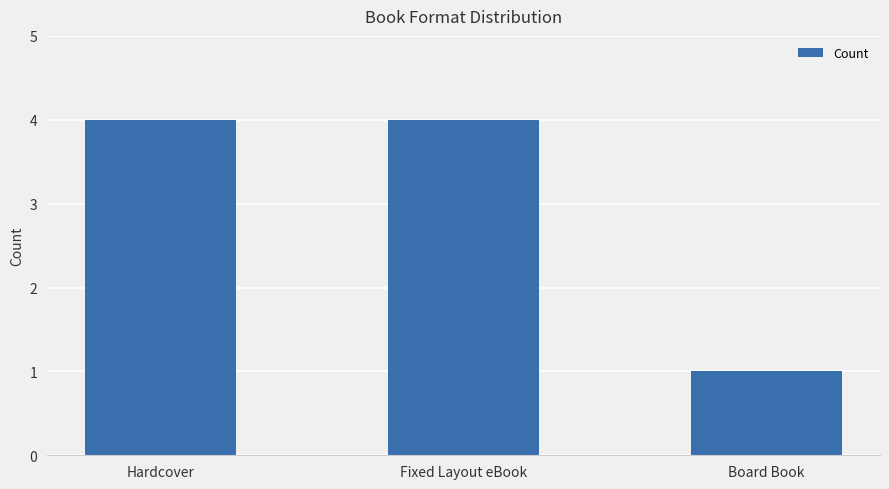

What is the average value?

3